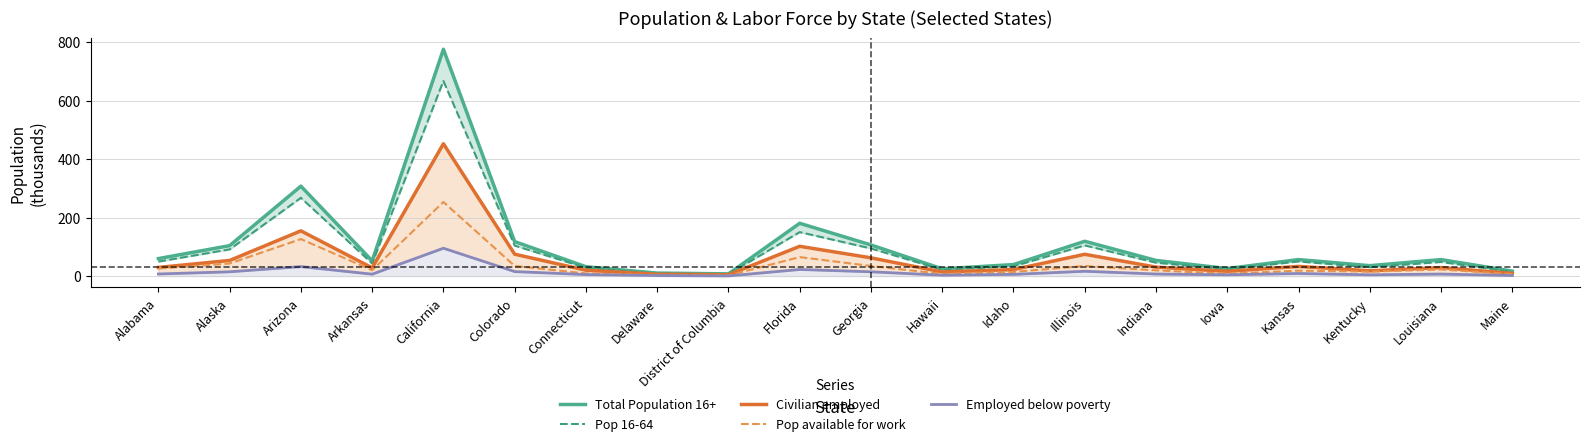

Which series has the largest total across all categories?

Total Population 16+